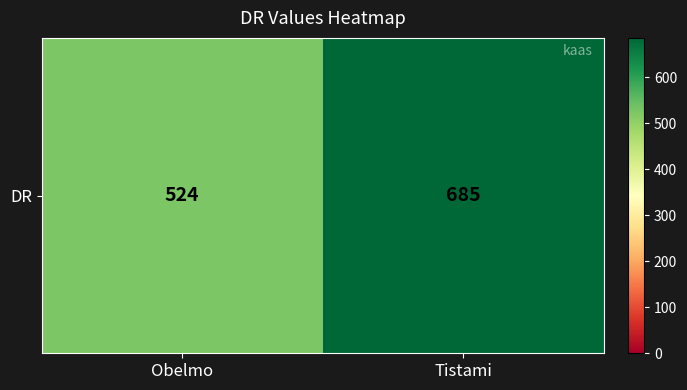

Count the number of data series in this chart.

1